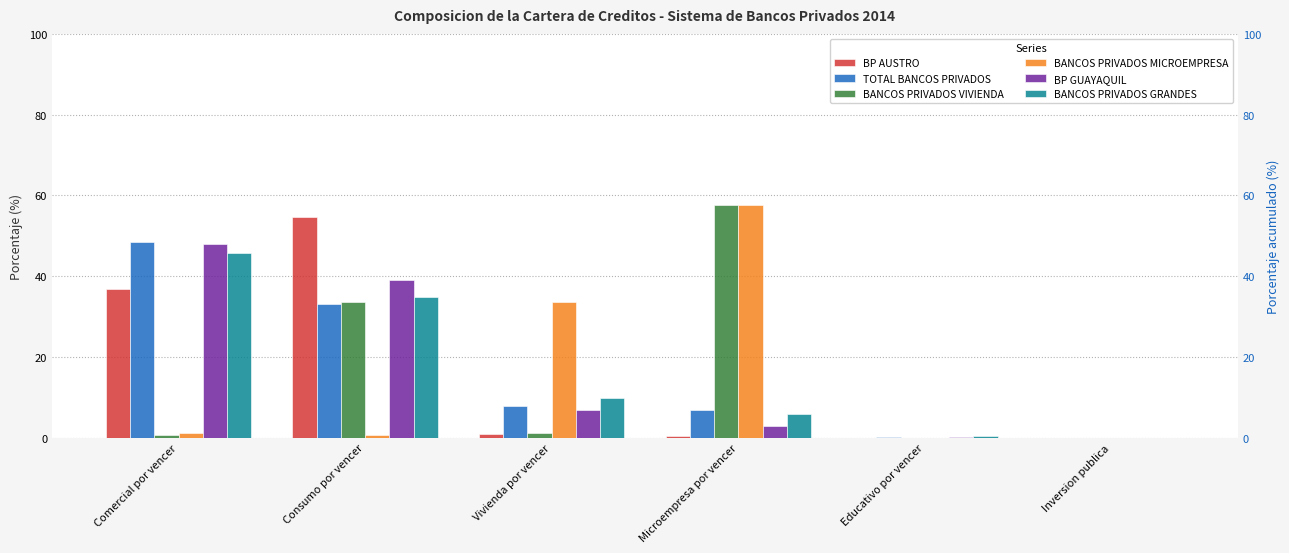

Is it true that TOTAL BANCOS PRIVADOS equals 0.0 at Inversion publica?

True